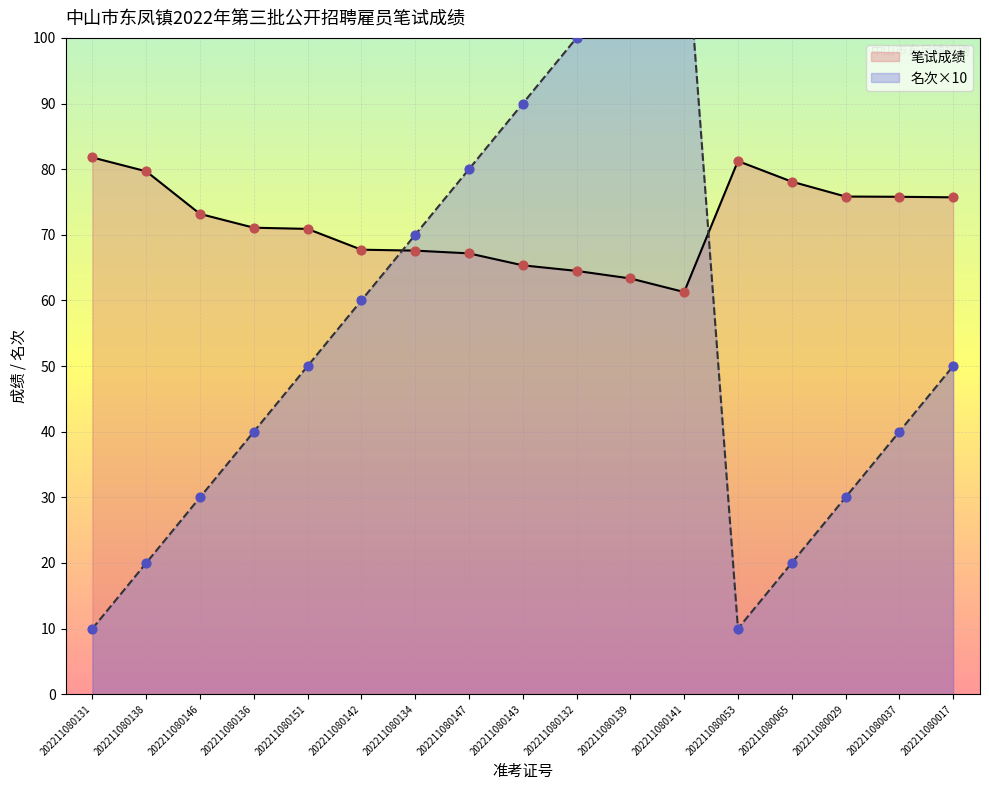

Which series has the widest spread of Y values?

名次